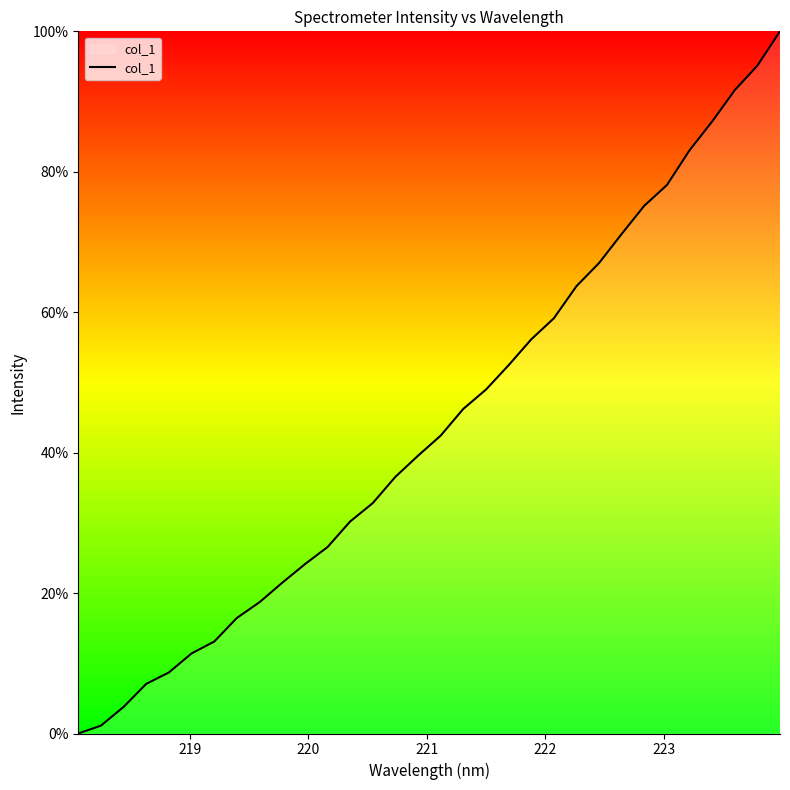

What is the greatest value displayed?

100.0